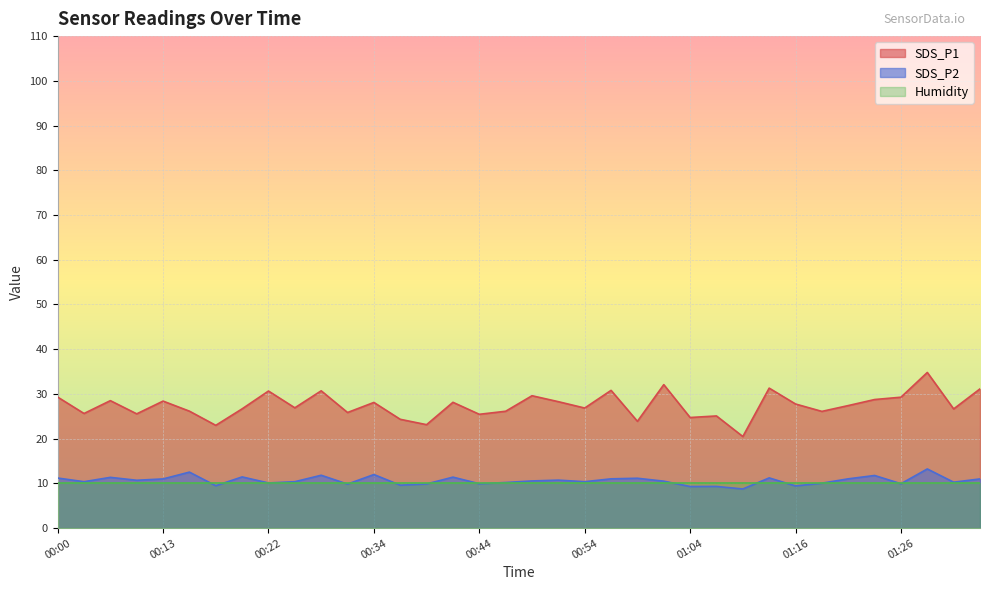

What is the smallest value displayed?

8.8